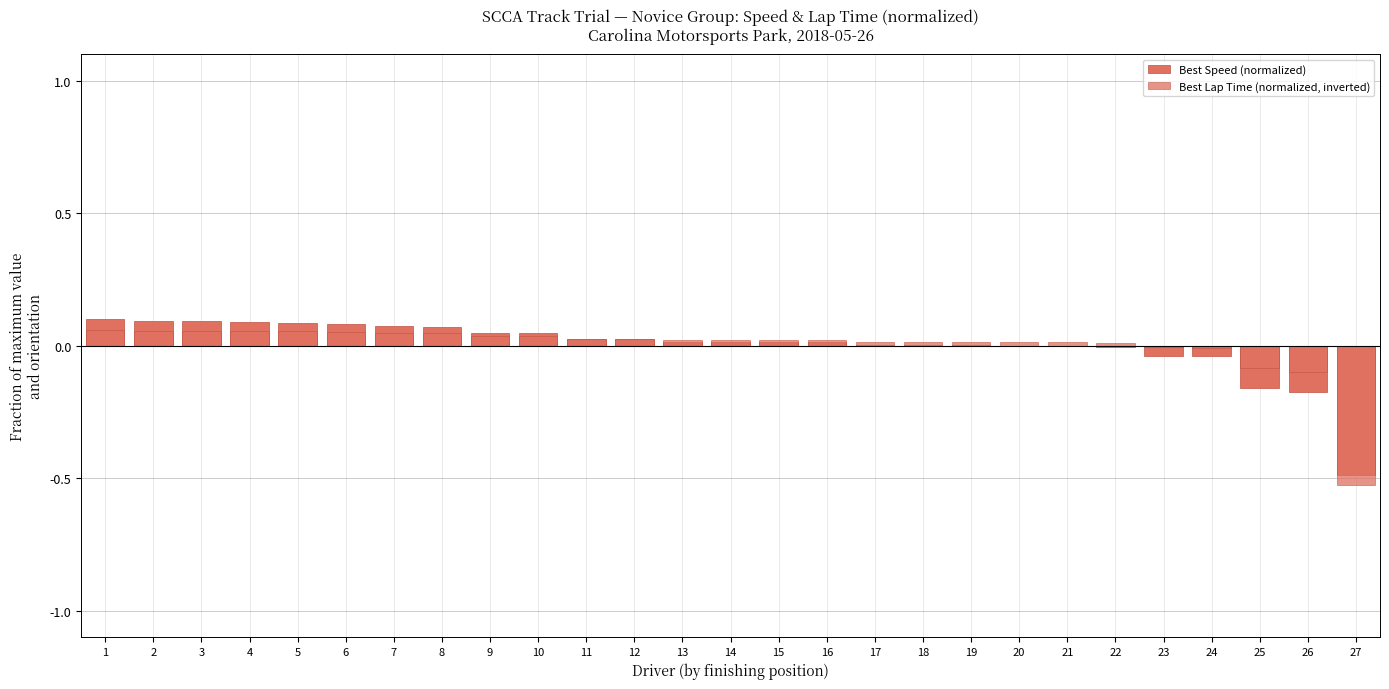

The Best Lap Time (normalized, inverted) series shows 0.1 at 3. True or false?

False